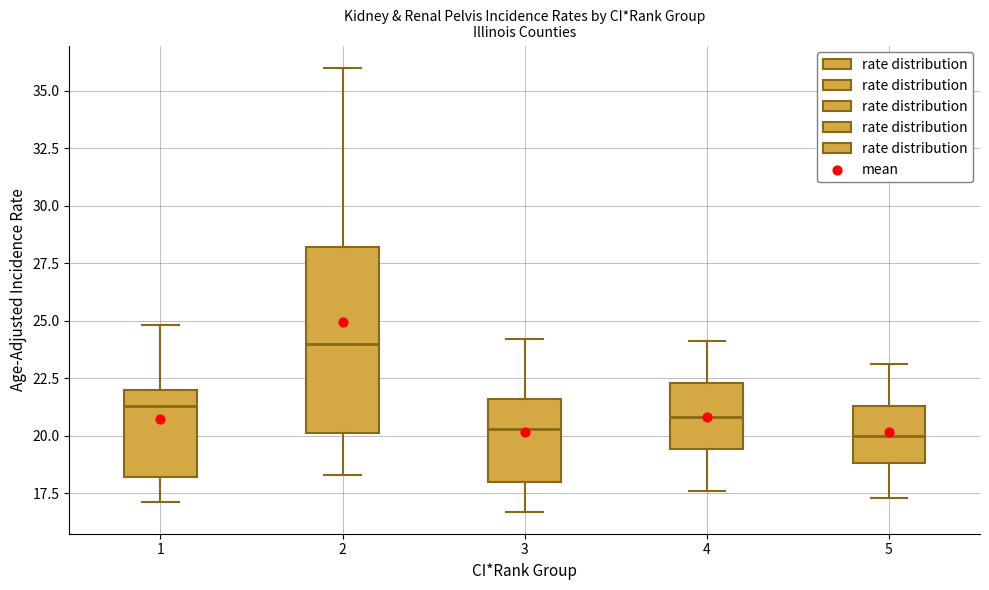

Which box's median line is the highest?

2